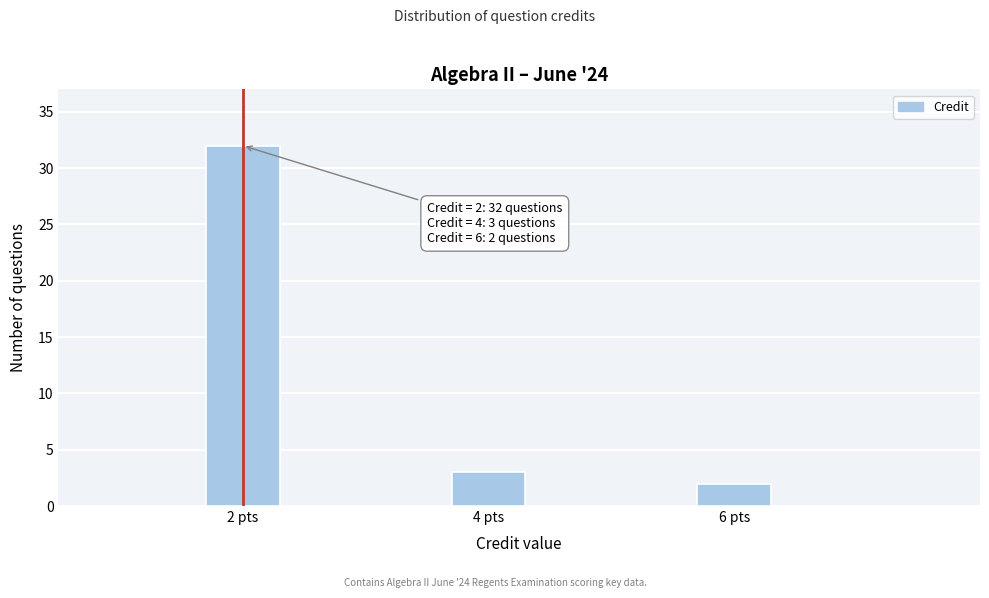

Reading right to left, transcribe all the data shown in this chart.

6 pts=2	4 pts=3	2 pts=32